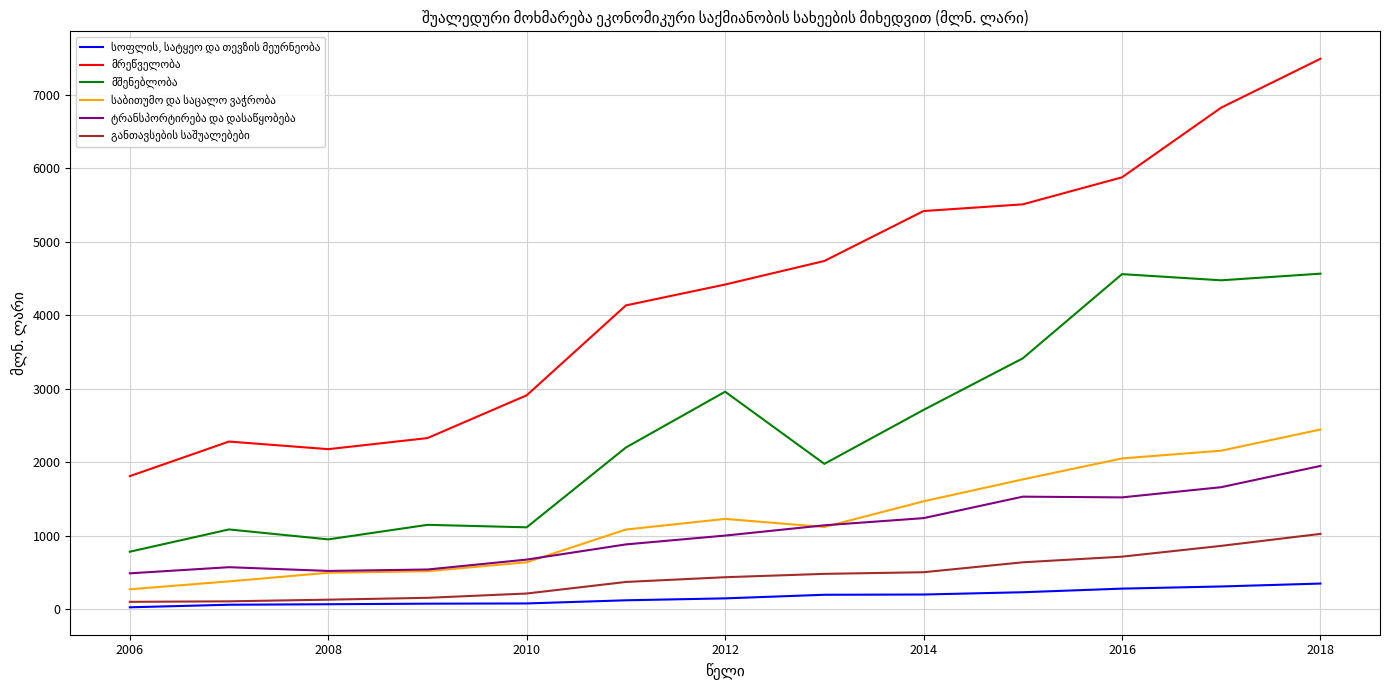

Reading right to left, extract all data points from this chart.

სოფლის, სატყეო და თევზის მეურნეობა: 351.2	311.6	282.2	233.2	202.1	198.7	149.7	123.5	80.5	77.5	69.9	63.0	28.2
მრეწველობა: 7492.9	6827.9	5879.5	5511.7	5420.6	4741.0	4420.6	4136.5	2913.0	2330.8	2180.1	2283.7	1812.9
მშენებლობა: 4568.6	4478.0	4562.0	3416.3	2714.7	1980.0	2961.9	2202.8	1116.7	1150.3	952.4	1087.7	784.6
საბითუმო და საცალო ვაჭრობა: 2447.6	2159.7	2053.9	1768.7	1470.6	1120.6	1231.3	1086.3	641.2	519.1	498.1	380.9	273.2
ტრანსპორტირება და დასაწყობება: 1952.1	1662.9	1523.9	1533.7	1241.6	1144.0	1004.2	884.0	677.4	542.4	523.0	573.9	490.5
განთავსების საშუალებები: 1027.3	864.3	717.3	640.4	505.5	483.2	437.5	373.1	215.7	157.2	132.0	109.4	102.6